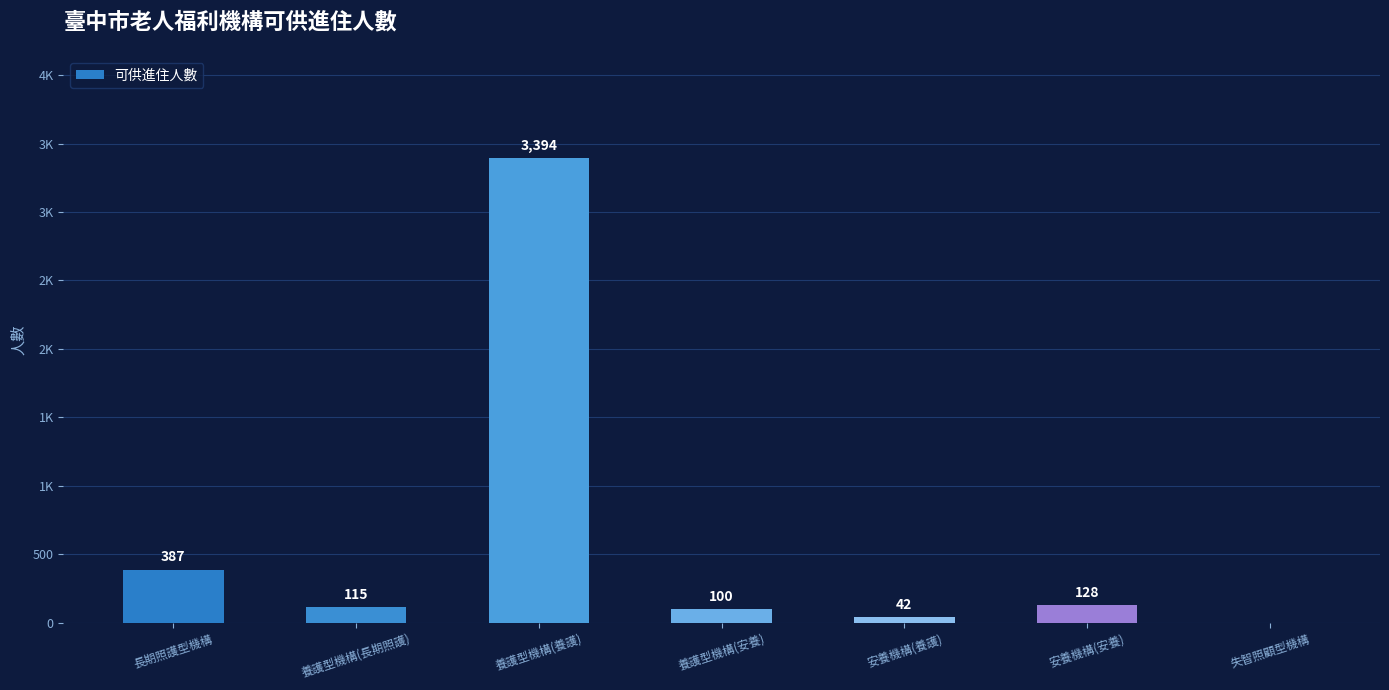

List the labels in order of value, smallest first.

失智照顧型機構, 安養機構(養護), 養護型機構(安養), 養護型機構(長期照護), 安養機構(安養), 長期照護型機構, 養護型機構(養護)